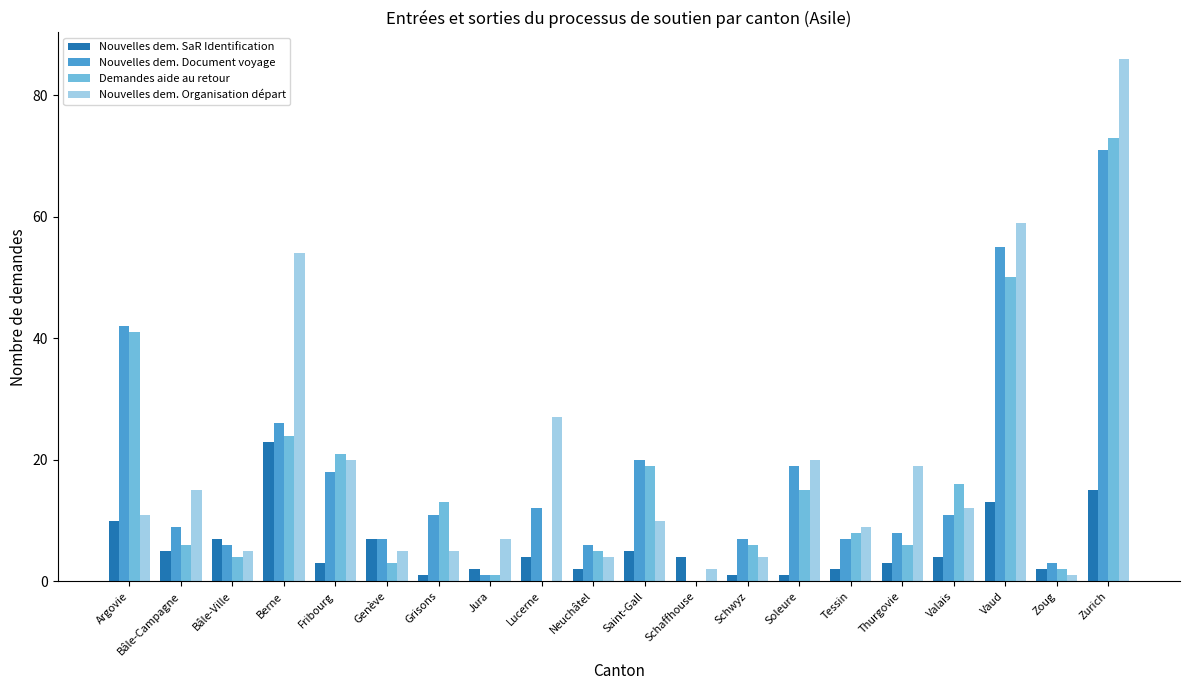

What is the maximum value shown in the chart?

86